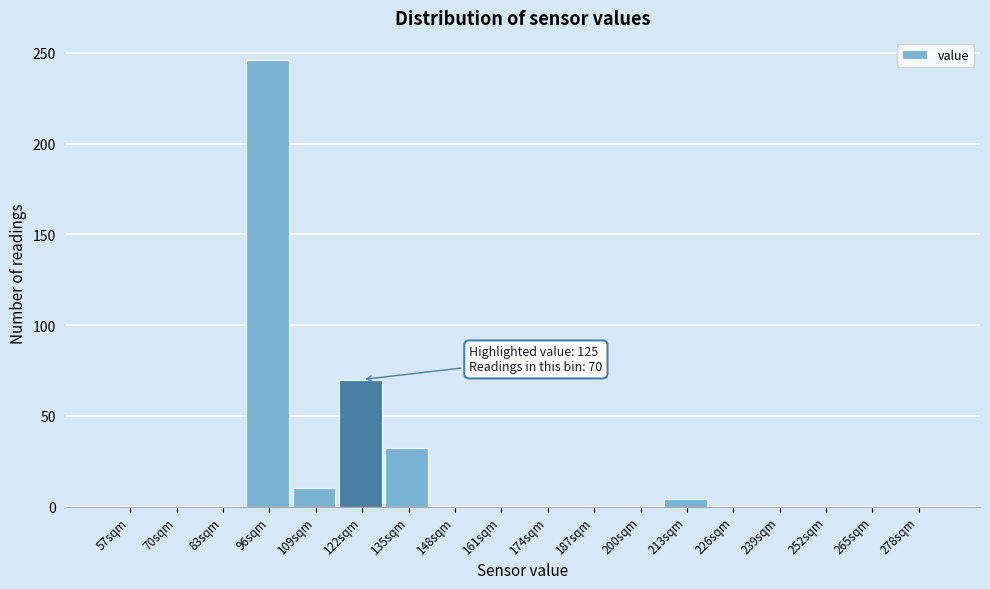

Reading right to left, transcribe all the data shown in this chart.

278sqm=0	265sqm=0	252sqm=0	239sqm=0	226sqm=0	213sqm=4	200sqm=0	187sqm=0	174sqm=0	161sqm=0	148sqm=0	135sqm=32	122sqm=70	109sqm=10	96sqm=246	83sqm=0	70sqm=0	57sqm=0